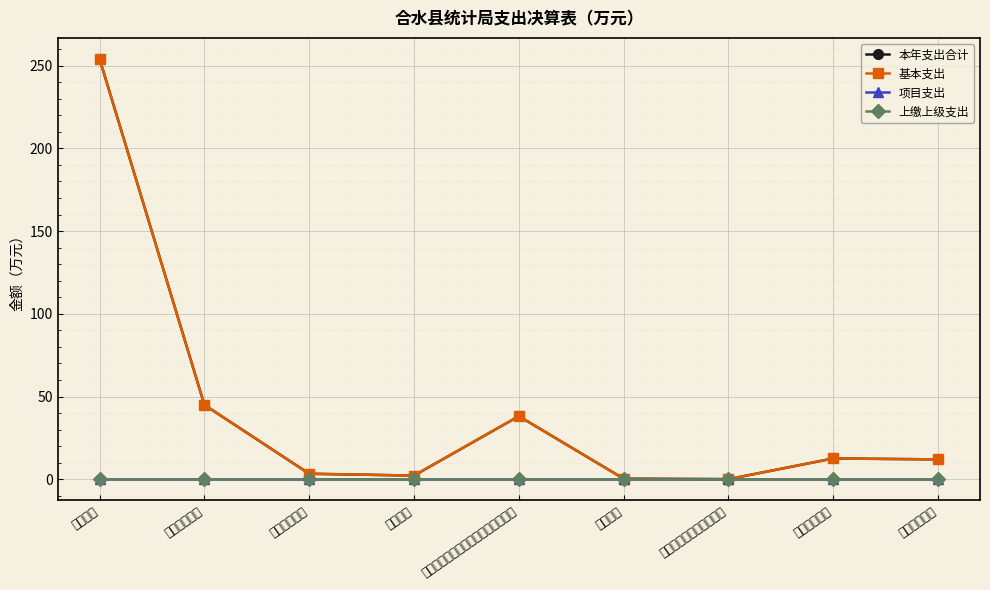

Reading right to left, what are all the values shown in this chart?

本年支出合计: 12.0	12.6	0.1	0.3	38.1	2.2	3.3	44.9	254.1
基本支出: 12.0	12.6	0.1	0.3	38.1	2.2	3.3	44.9	254.1
项目支出: 0.0	0.0	0.0	0.0	0.0	0.0	0.0	0.0	0.0
上缴上级支出: 0.0	0.0	0.0	0.0	0.0	0.0	0.0	0.0	0.0